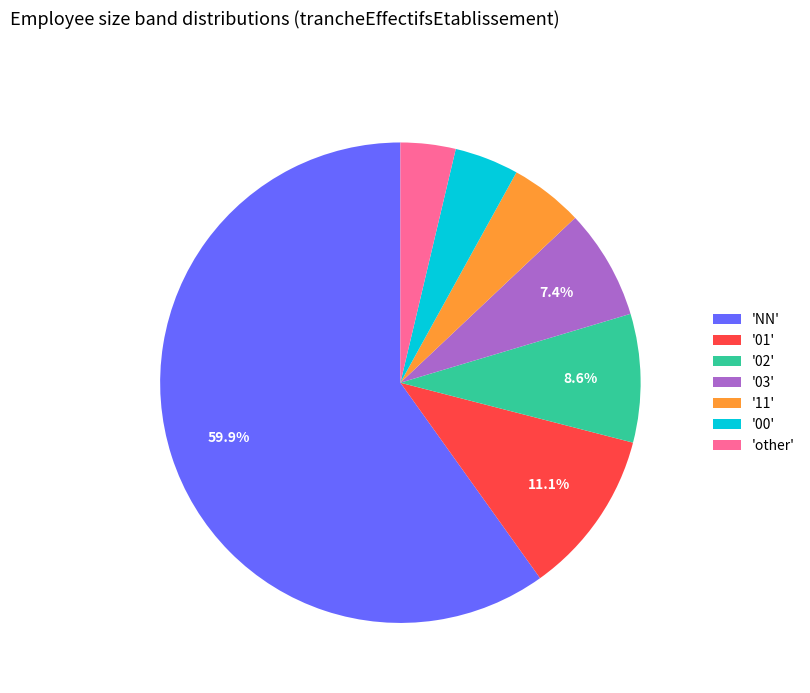

What is the ratio of the value at '02' to the value at '01'?

0.8